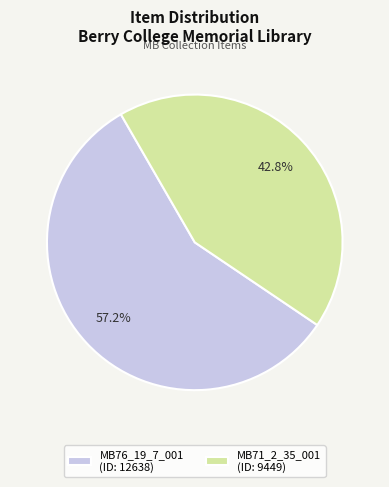

Rank the categories by value from lowest to highest.

MB71_2_35_001 (ID: 9449), MB76_19_7_001 (ID: 12638)